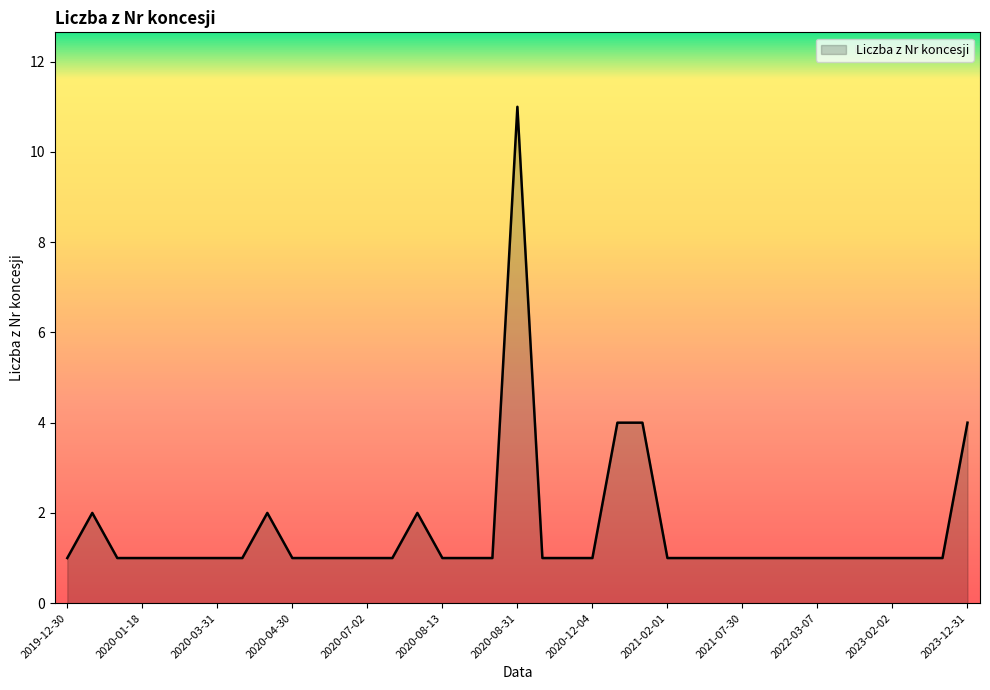

What is the maximum value shown in the chart?

11